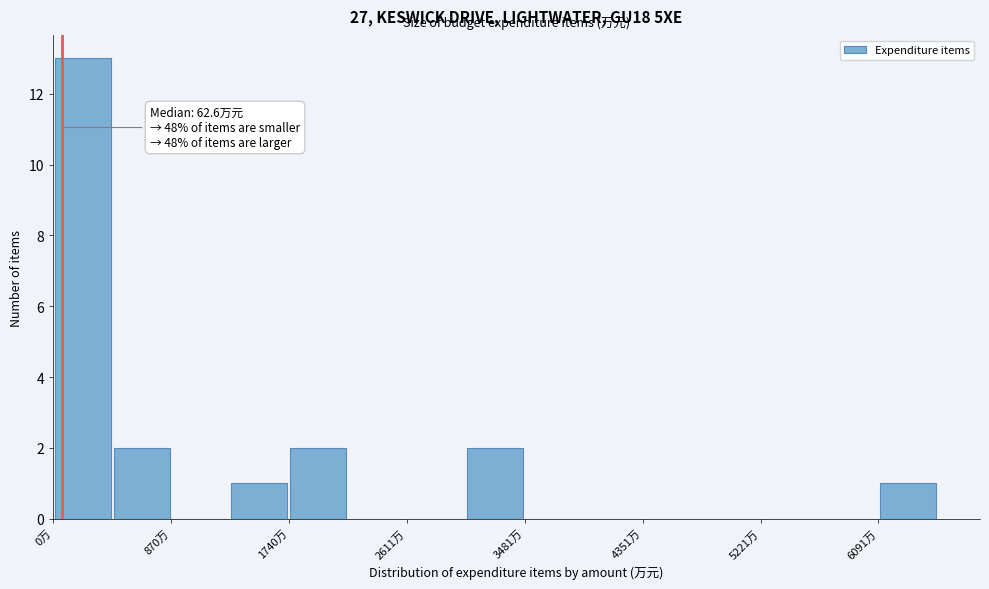

Which range on the x-axis has the tallest bar?

0 to 400